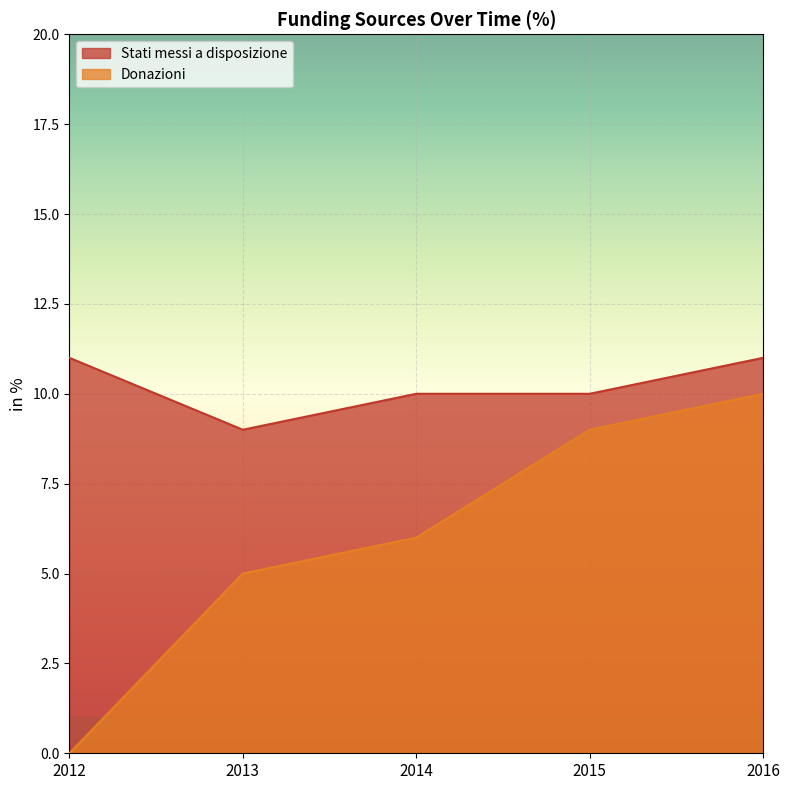

Reading left to right, transcribe all the data shown in this chart.

Stati messi a disposizione: 11	9	10	10	11
Donazioni: 0	5	6	9	10